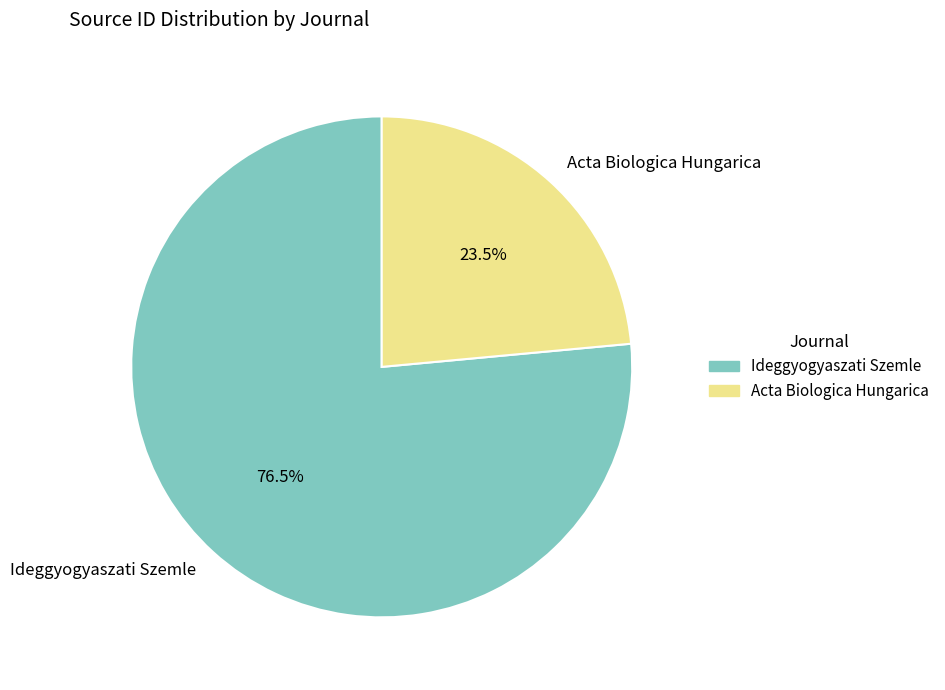

Combined, what portion of the pie is Acta Biologica Hungarica and Ideggyogyaszati Szemle?

100.0%